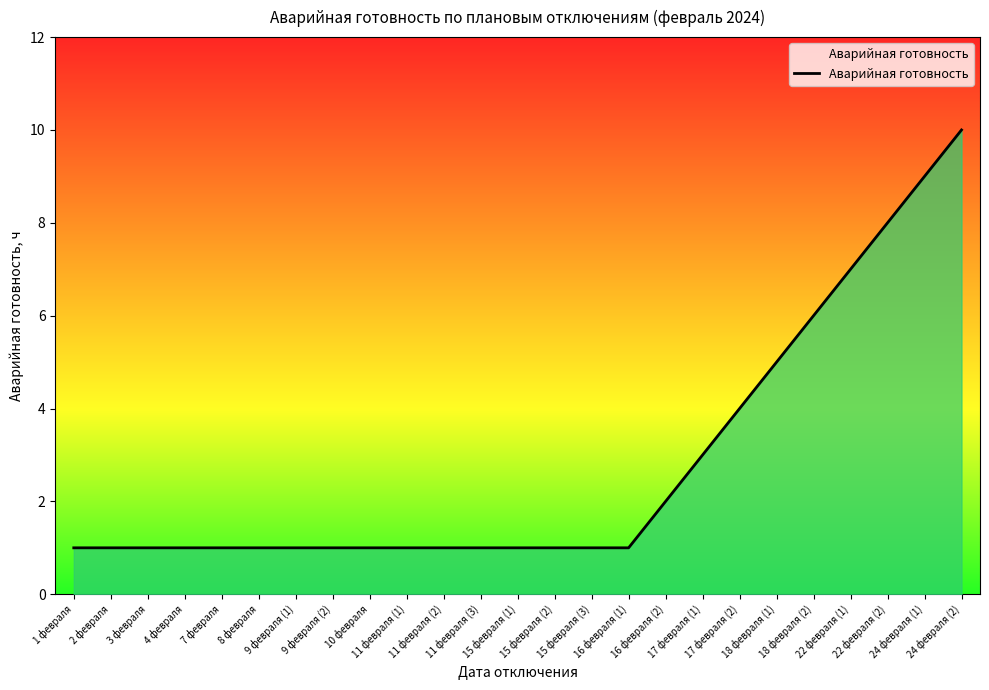

What is the difference between the maximum and minimum values?

9